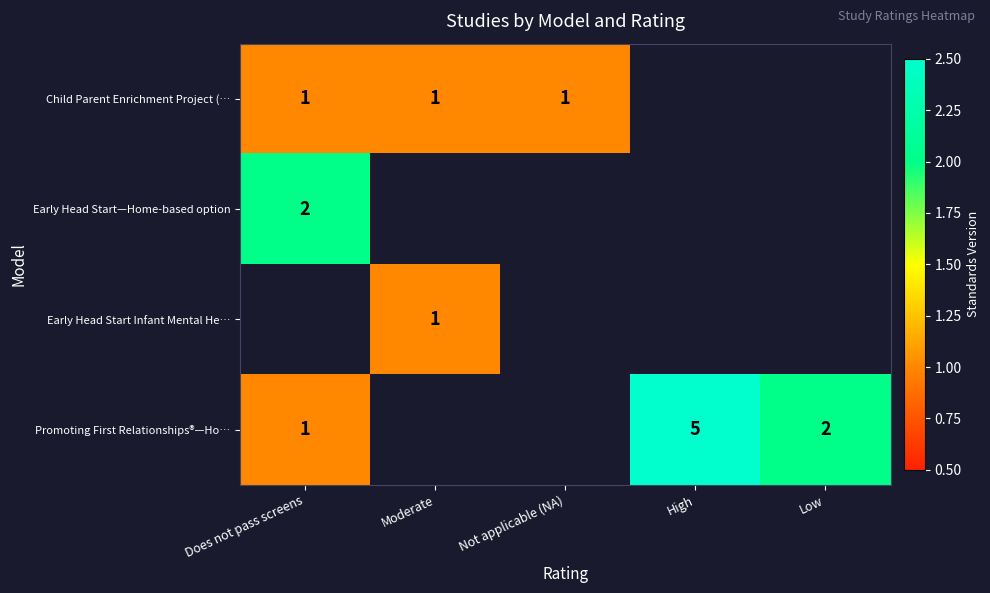

Is it true that Early Head Start—Home-based option equals 1 at Does not pass screens?

False